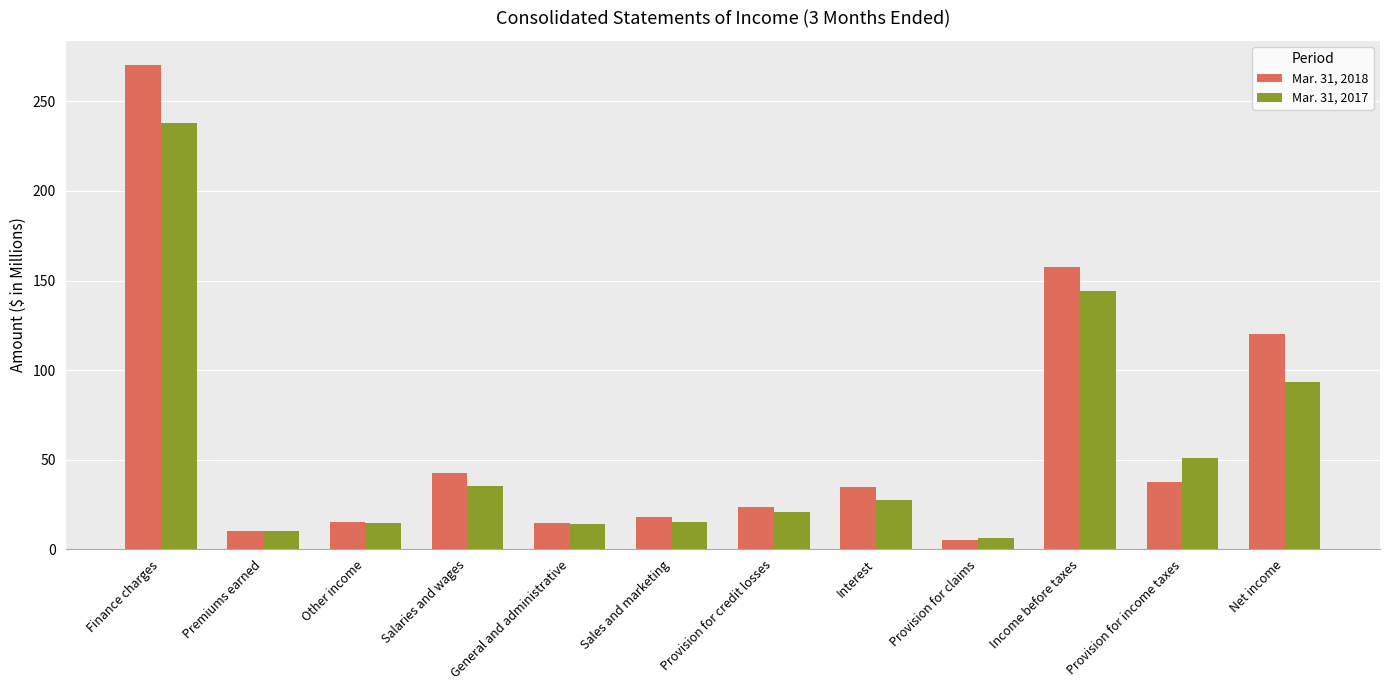

What is the sum of all Mar. 31, 2018 values?

748.9